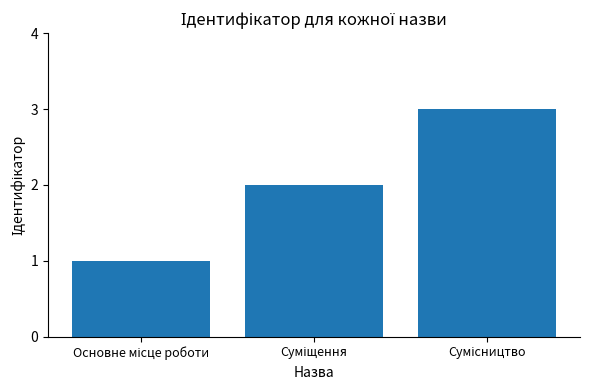

What is the greatest value displayed?

3